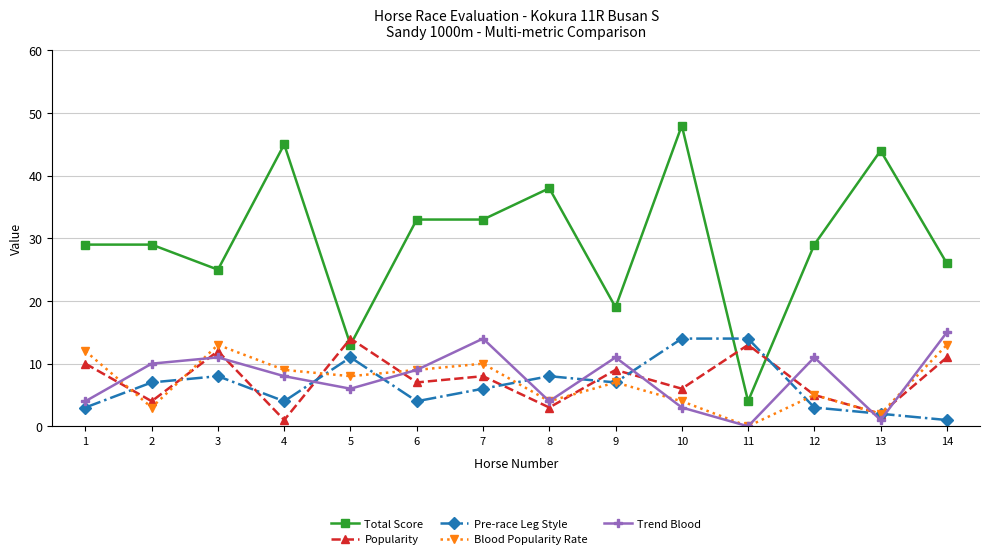

The value of Total Score at 3 is 40. True or false?

False